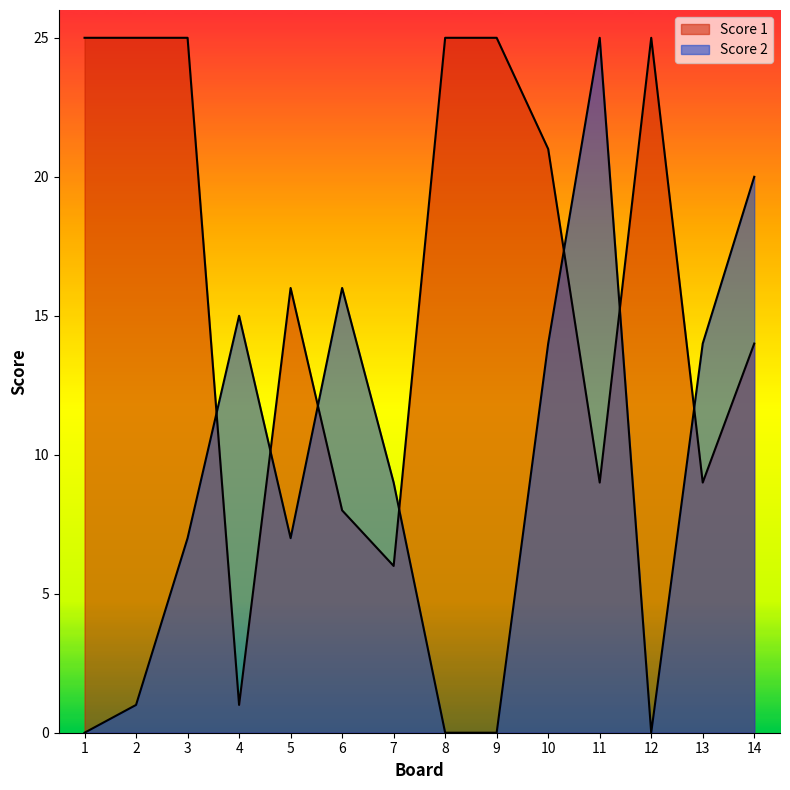

Reading left to right, what are all the values shown in this chart?

Score 1: 1=25	2=25	3=25	4=1	5=16	6=8	7=6	8=25	9=25	10=21	11=9	12=25	13=9	14=14
Score 2: 1=0	2=1	3=7	4=15	5=7	6=16	7=9	8=0	9=0	10=14	11=25	12=0	13=14	14=20